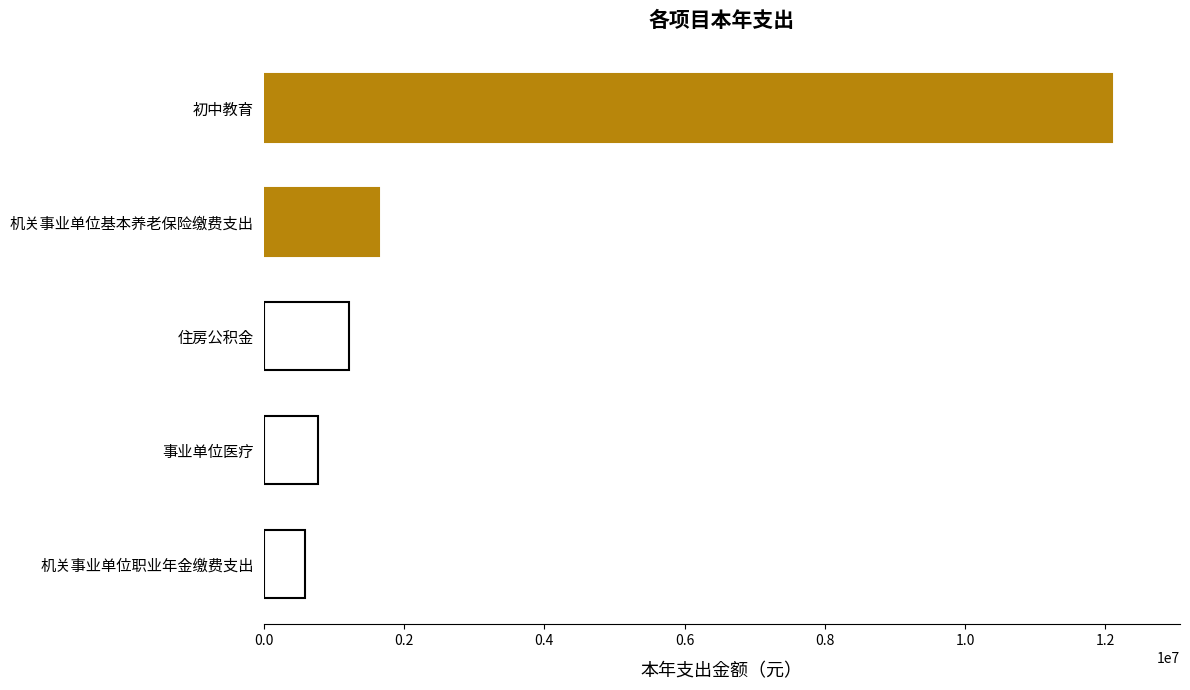

Rank the categories by value from highest to lowest.

初中教育, 机关事业单位基本养老保险缴费支出, 住房公积金, 事业单位医疗, 机关事业单位职业年金缴费支出